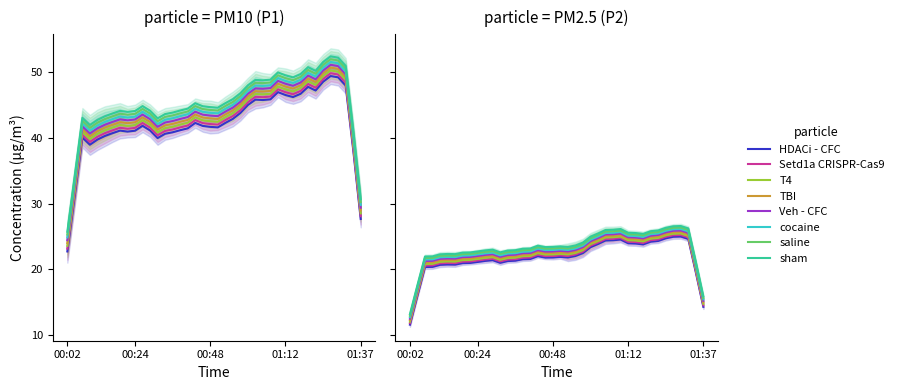

How many data points in P2 are less than 22?

10